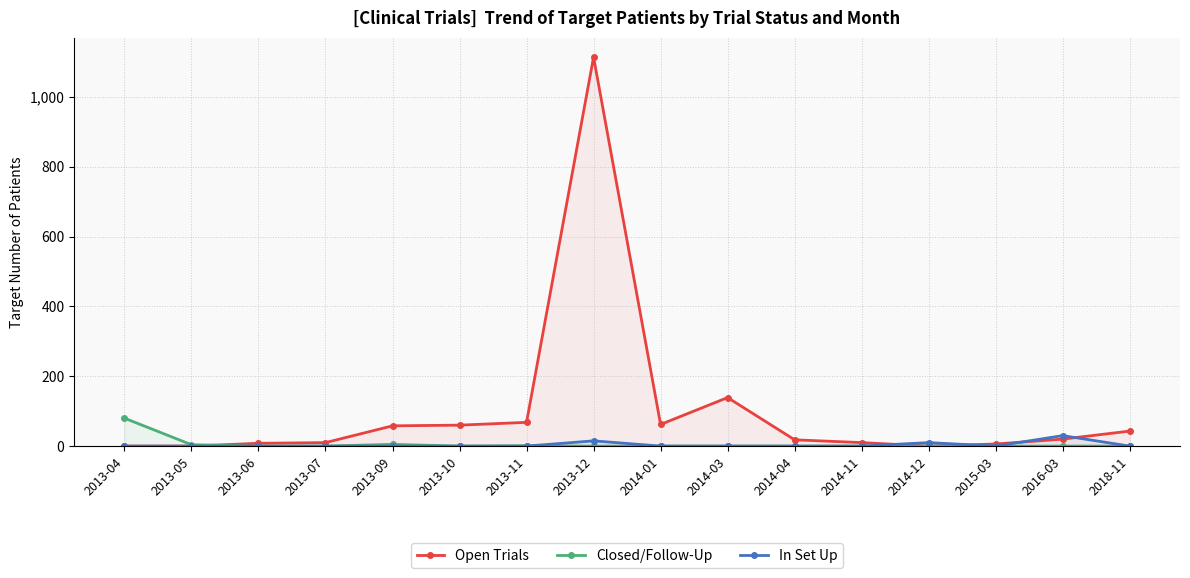

Reading left to right, transcribe all the data shown in this chart.

Open Trials: 0	0	8	10	58	60	68	1114	62	139	18	10	0	6	20	43
Closed/Follow-Up: 80	4	0	0	5	0	1	0	0	0	0	0	0	0	0	0
In Set Up: 0	0	0	0	0	0	0	15	0	0	0	0	10	0	30	0